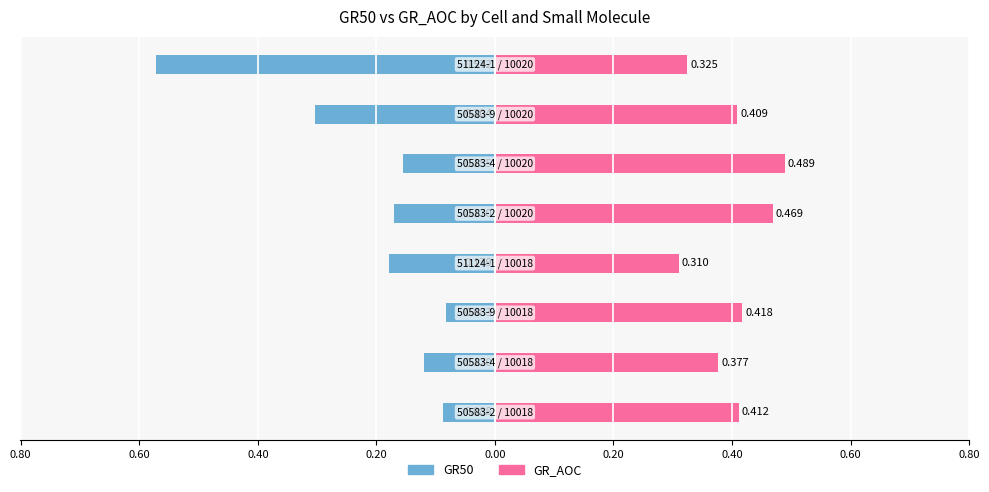

What is the spread (max minus min) of values at 0.40?

0.5